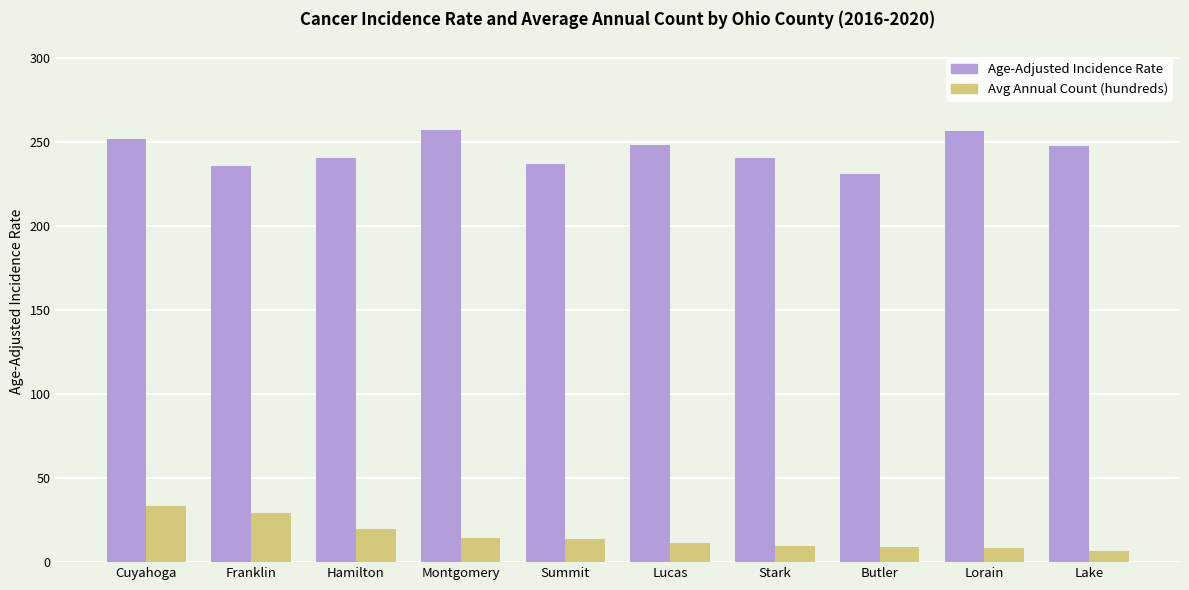

What is the difference between the highest and lowest values at Butler?

221.8